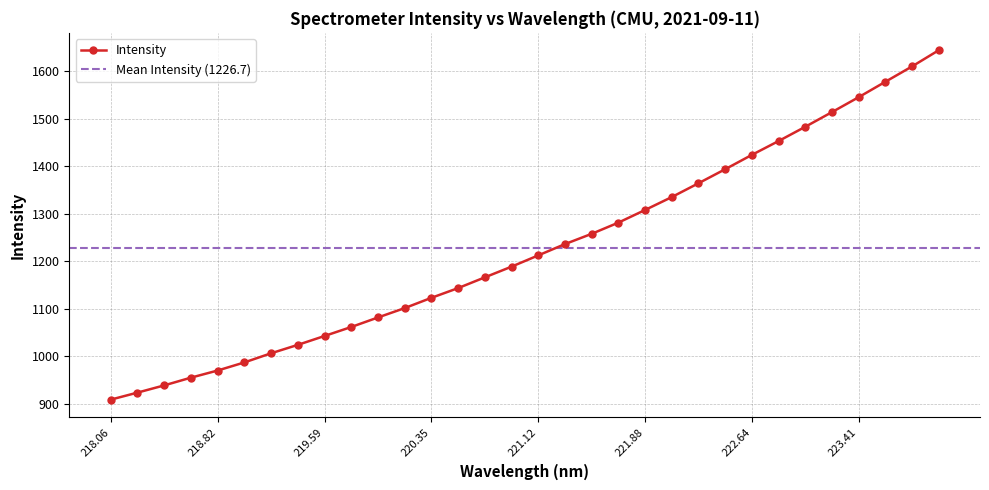

What is the label of the 20th point from the right?

220.35